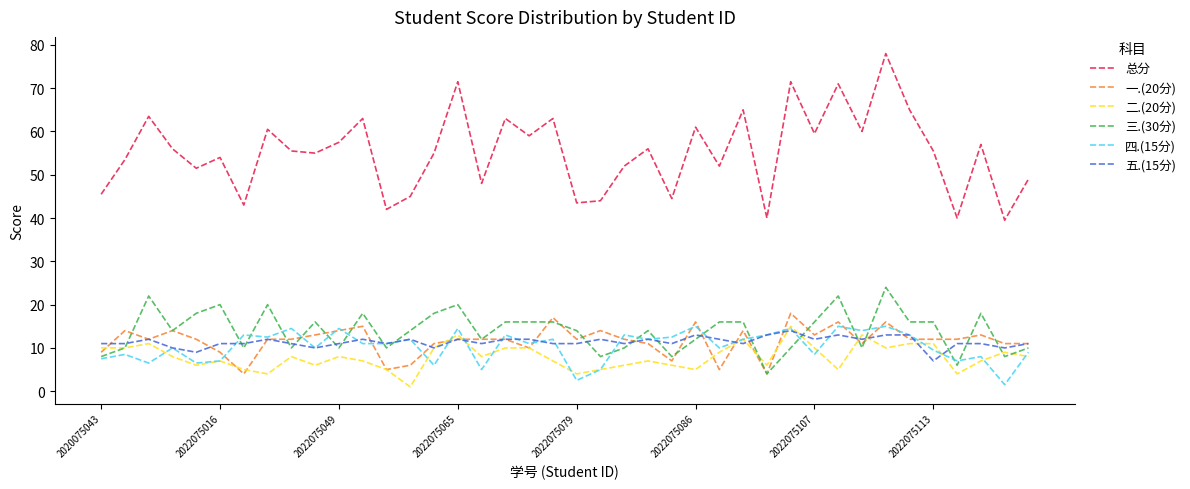

Does the chart display data point markers on the line(s)?

No